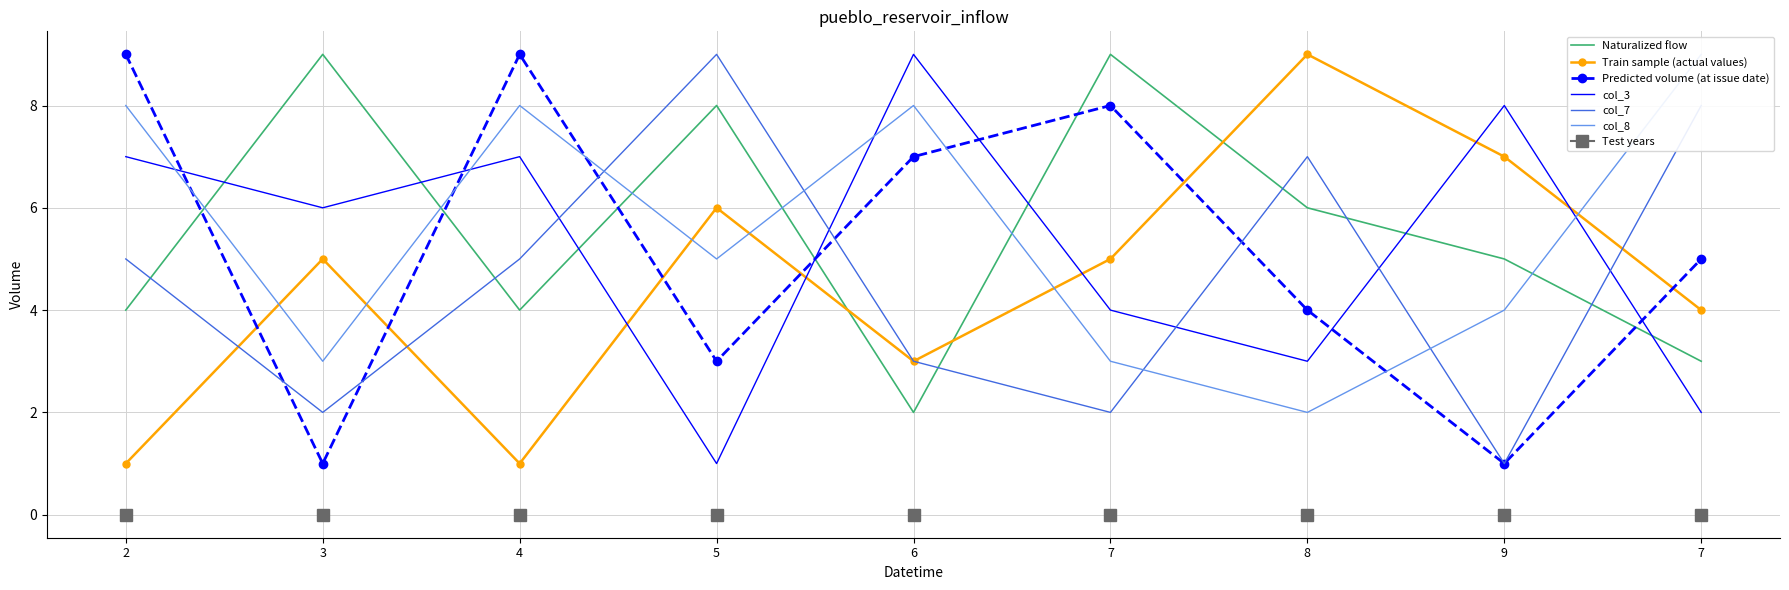

The Predicted volume (at issue date) series shows 0 at 3. True or false?

False